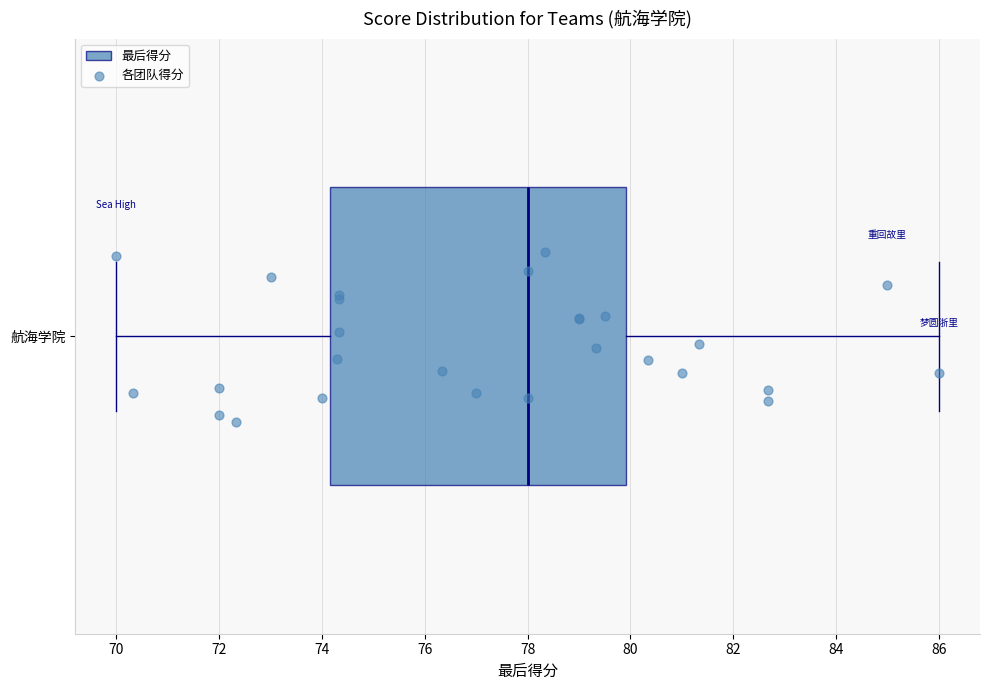

Where is the right edge of the box for 航海学院 on the x-axis? The values are not printed on the chart, so give them approximately, as read against the axis.

80.0